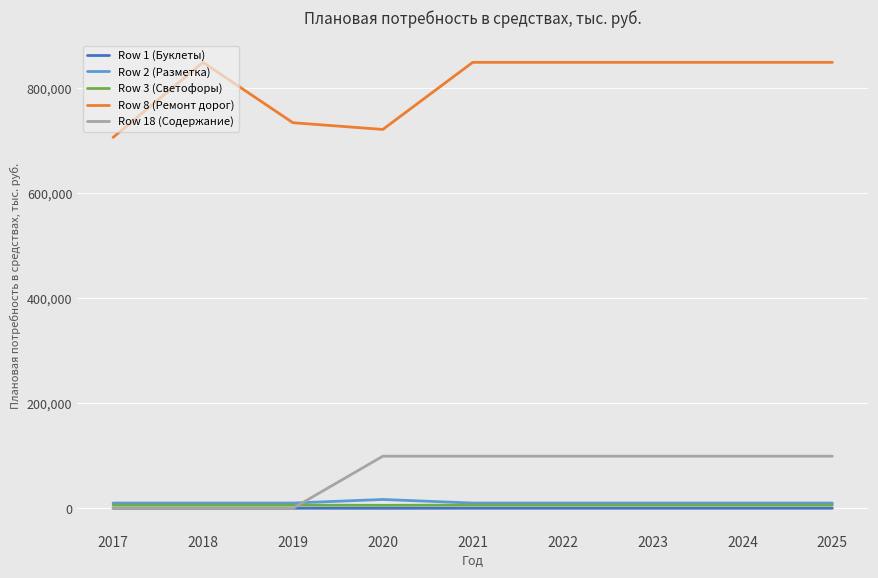

Does the chart have visible grid lines?

Yes